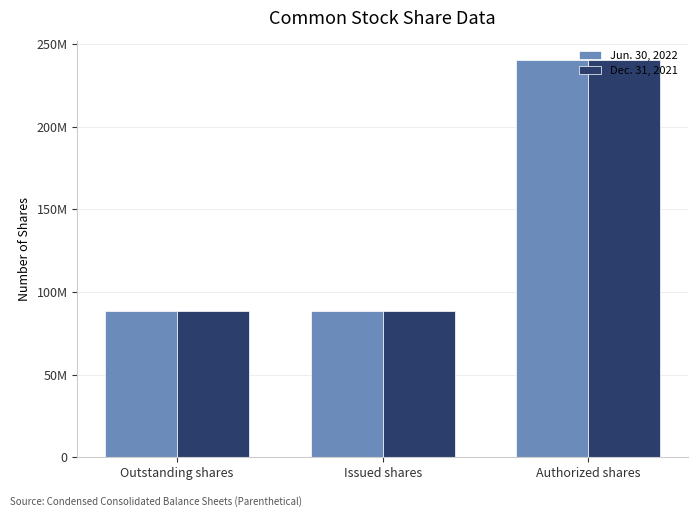

What are all the series names shown in the legend?

Jun. 30, 2022, Dec. 31, 2021